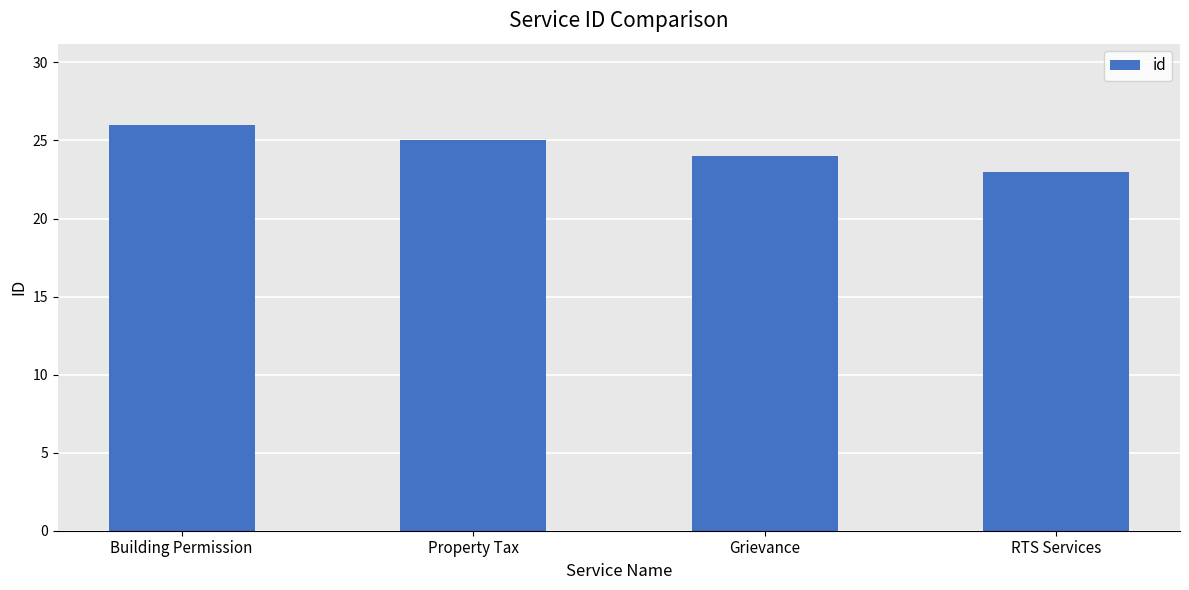

What is the difference between the values at Building Permission and RTS Services?

3